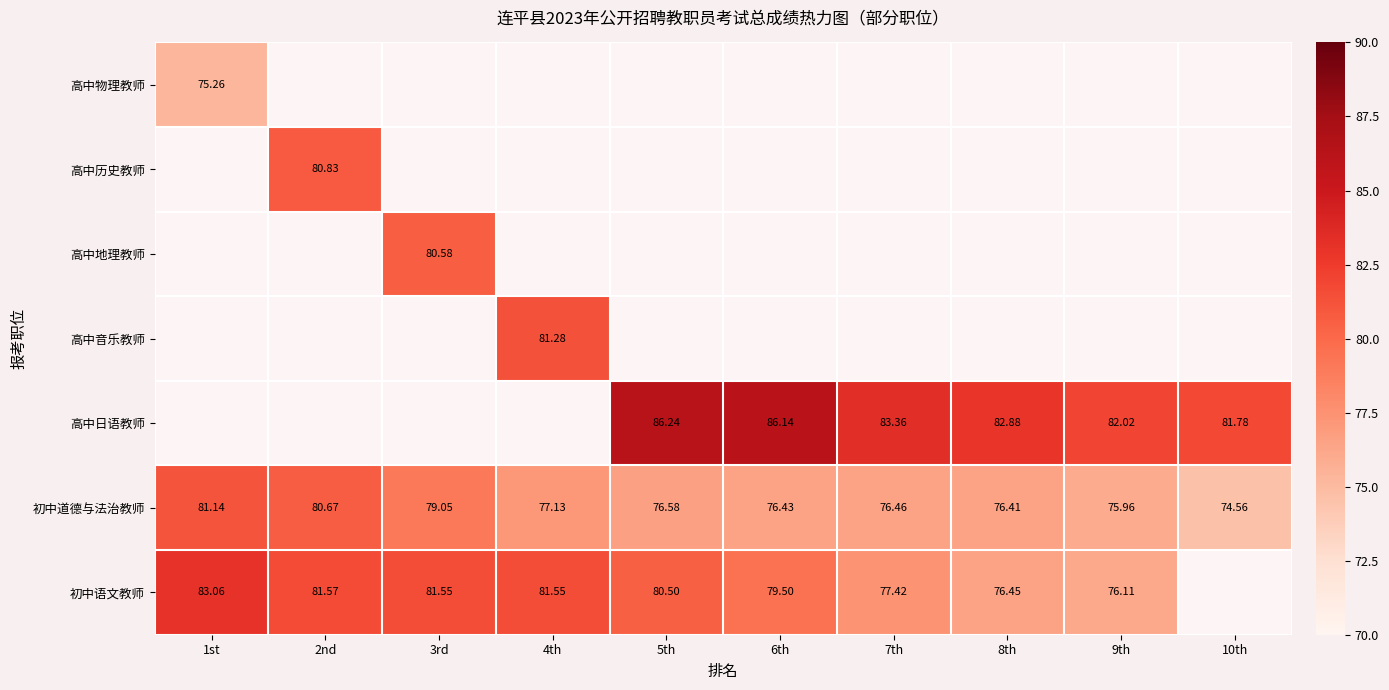

Is the value of 初中语文教师 at 6th greater than the value of 高中日语教师 at 8th?

No